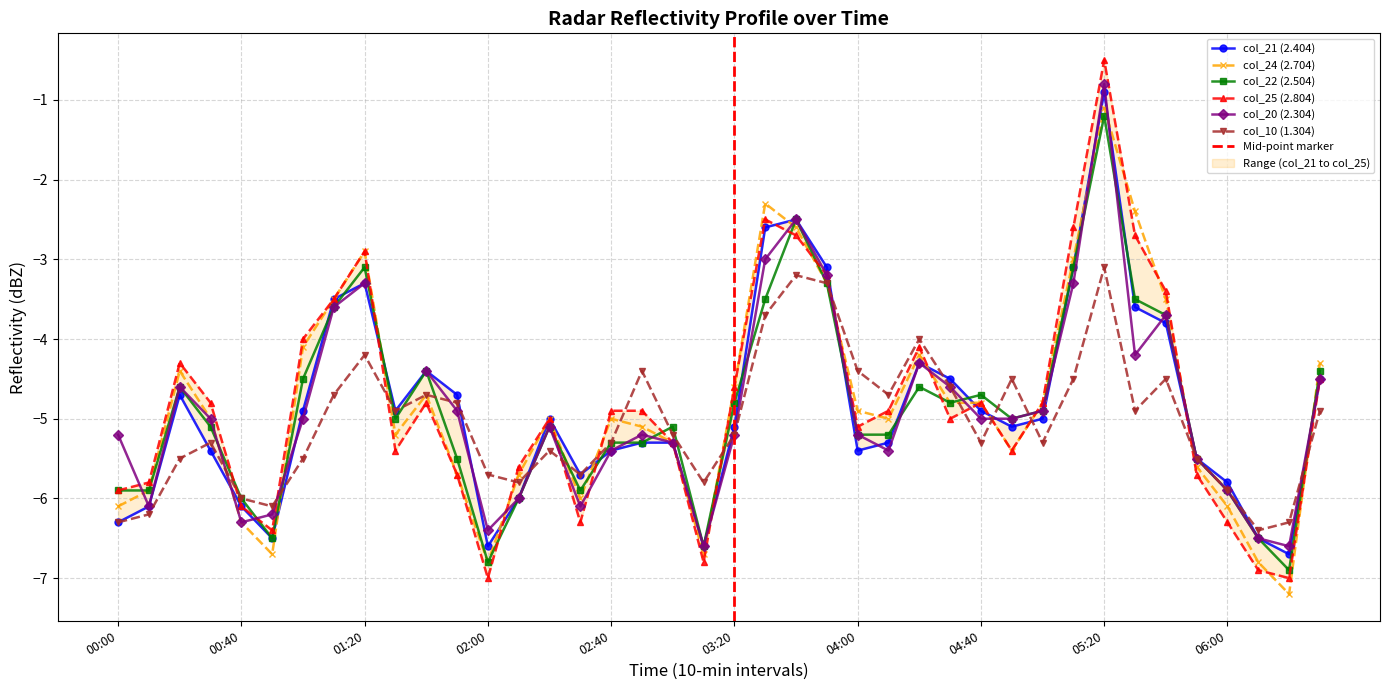

How many times do col_21 (2.404) and col_24 (2.704) cross each other?

16